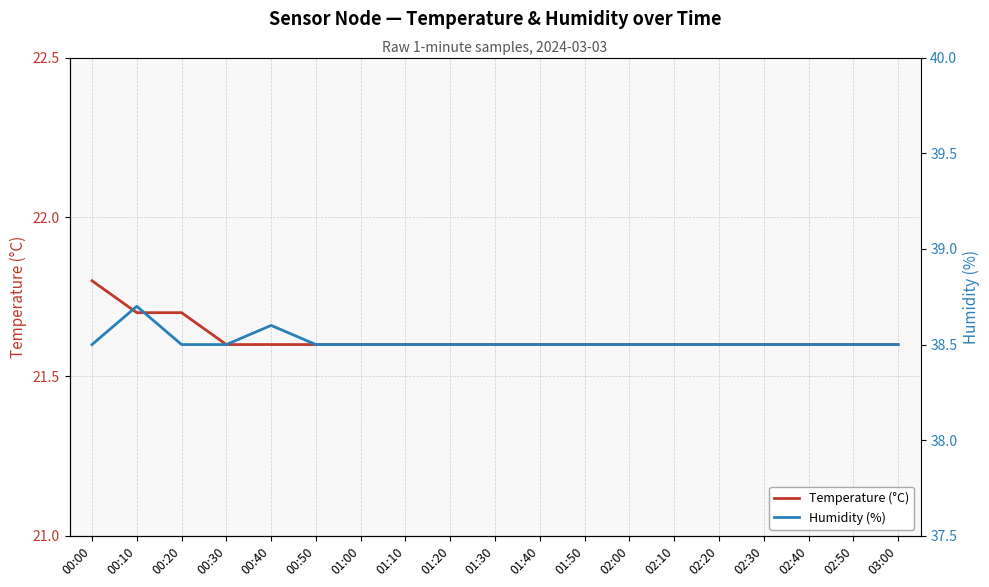

Rank the series by their maximum value, from lowest to highest.

Temperature (°C), Humidity (%)